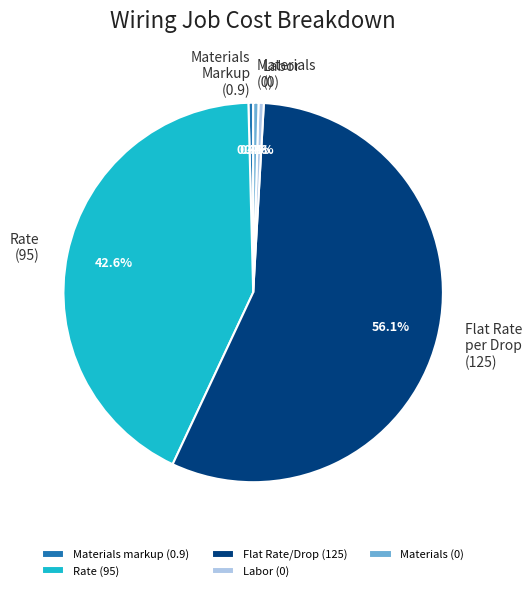

Combined, do Materials (0) and Labor (0) account for over 50%?

No